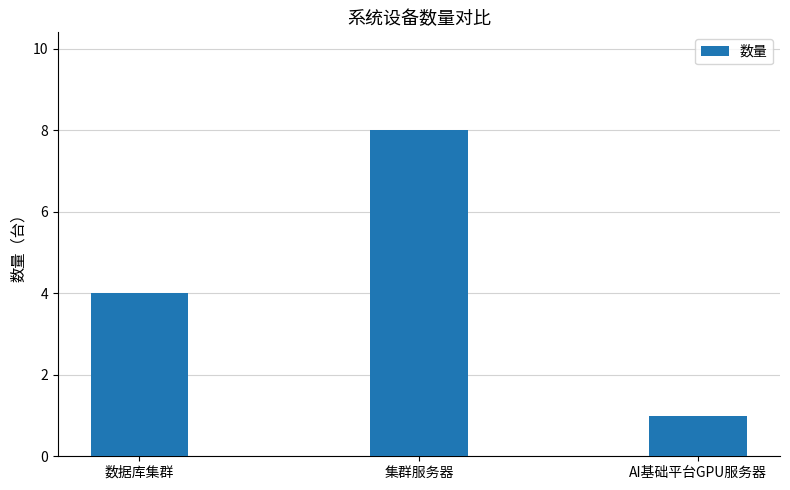

True or false: the data shows 4 at 数据库集群.

True